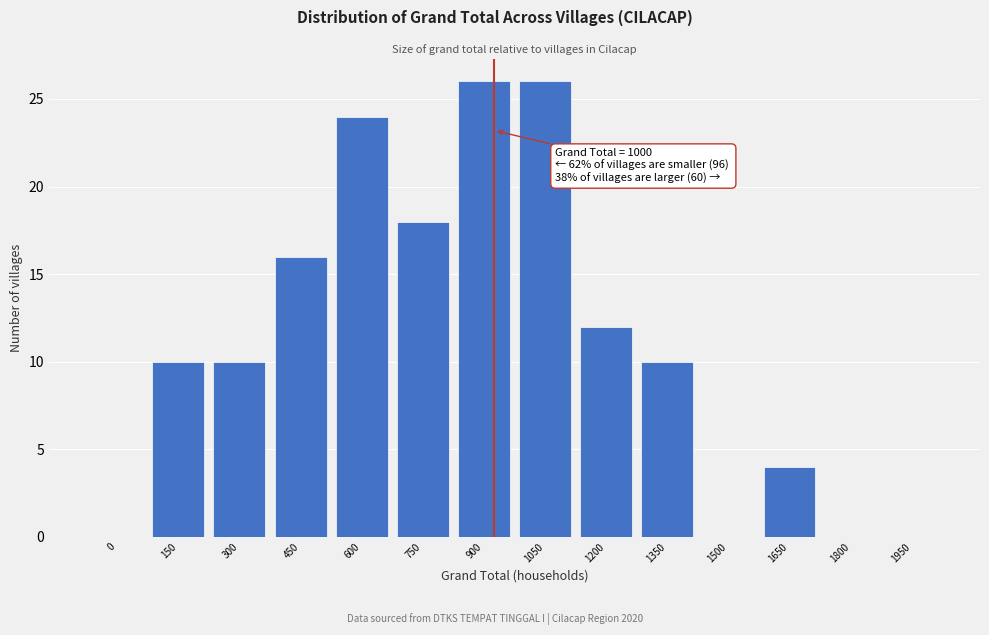

Reading left to right, extract all data points from this chart.

0=0	150=10	300=10	450=16	600=24	750=18	900=26	1050=26	1200=12	1350=10	1500=0	1650=4	1800=0	1950=0